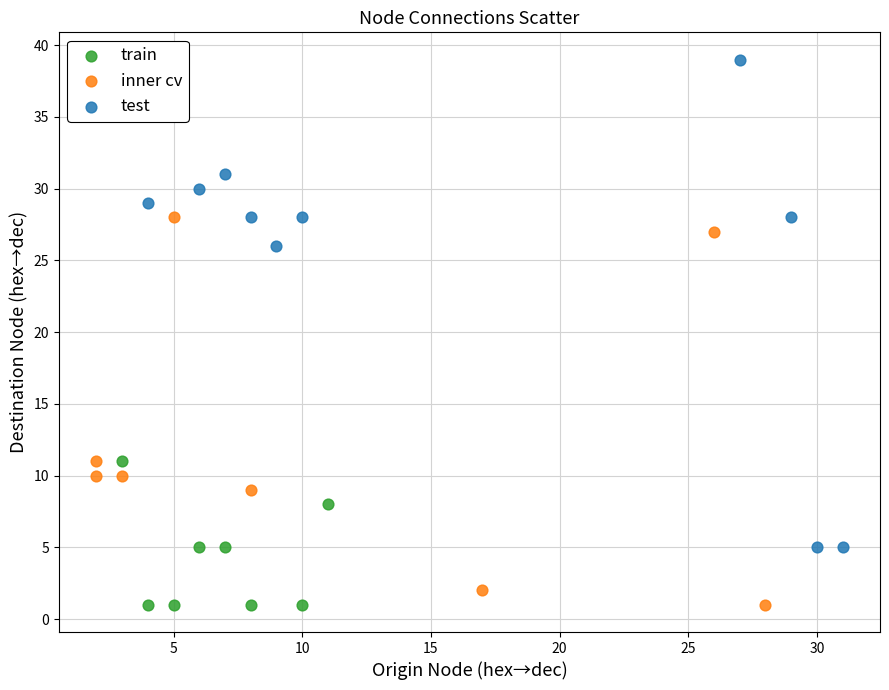

What are all the series names shown in the legend?

train, inner cv, test